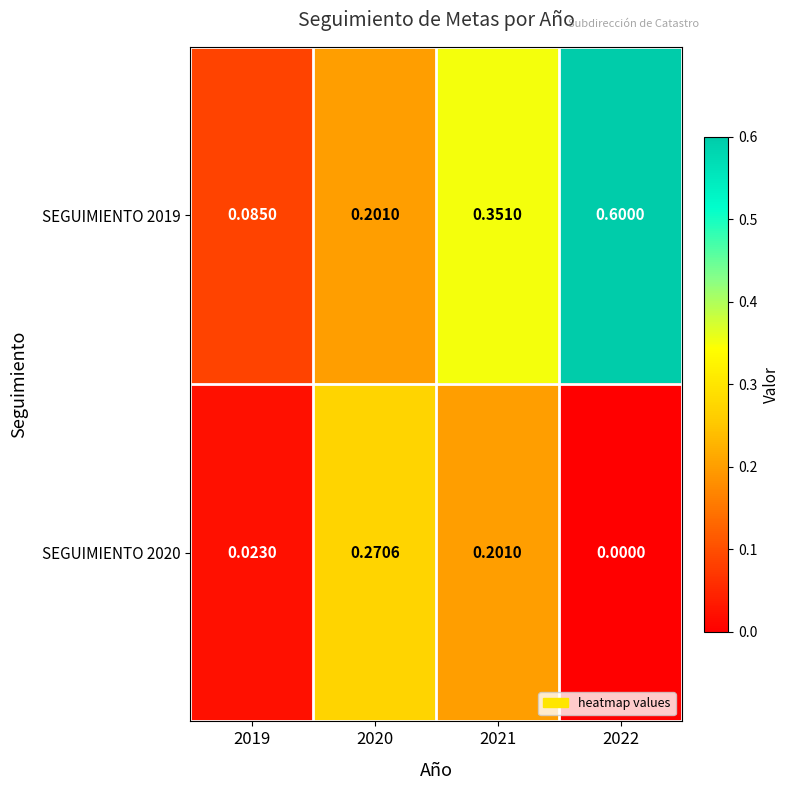

Is the value of SEGUIMIENTO 2019 at 2019 greater than the value of SEGUIMIENTO 2020 at 2022?

Yes